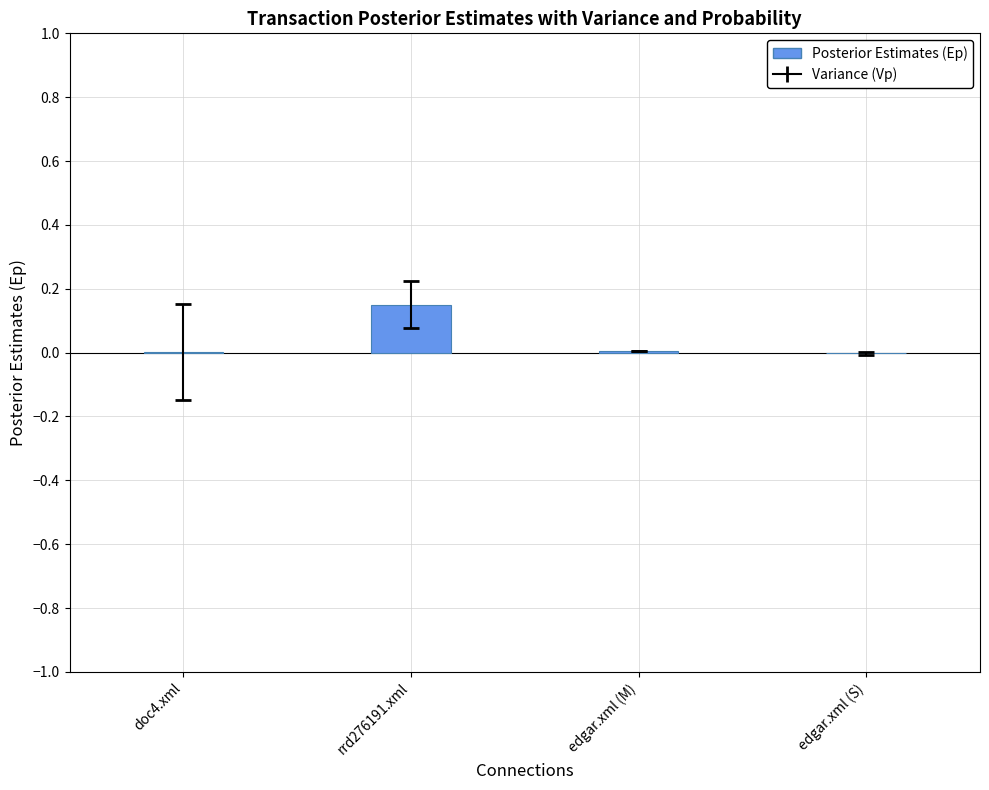

Which category has the highest value across all series?

rrd276191.xml